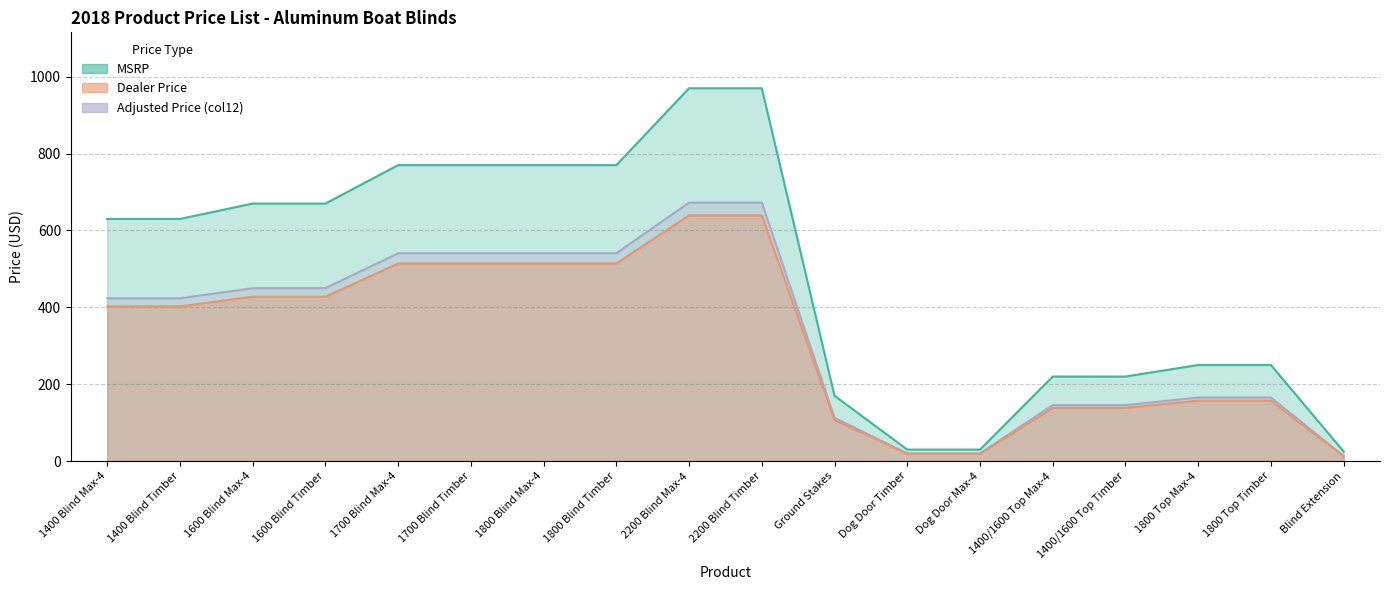

Does the chart display data point markers on the line(s)?

No